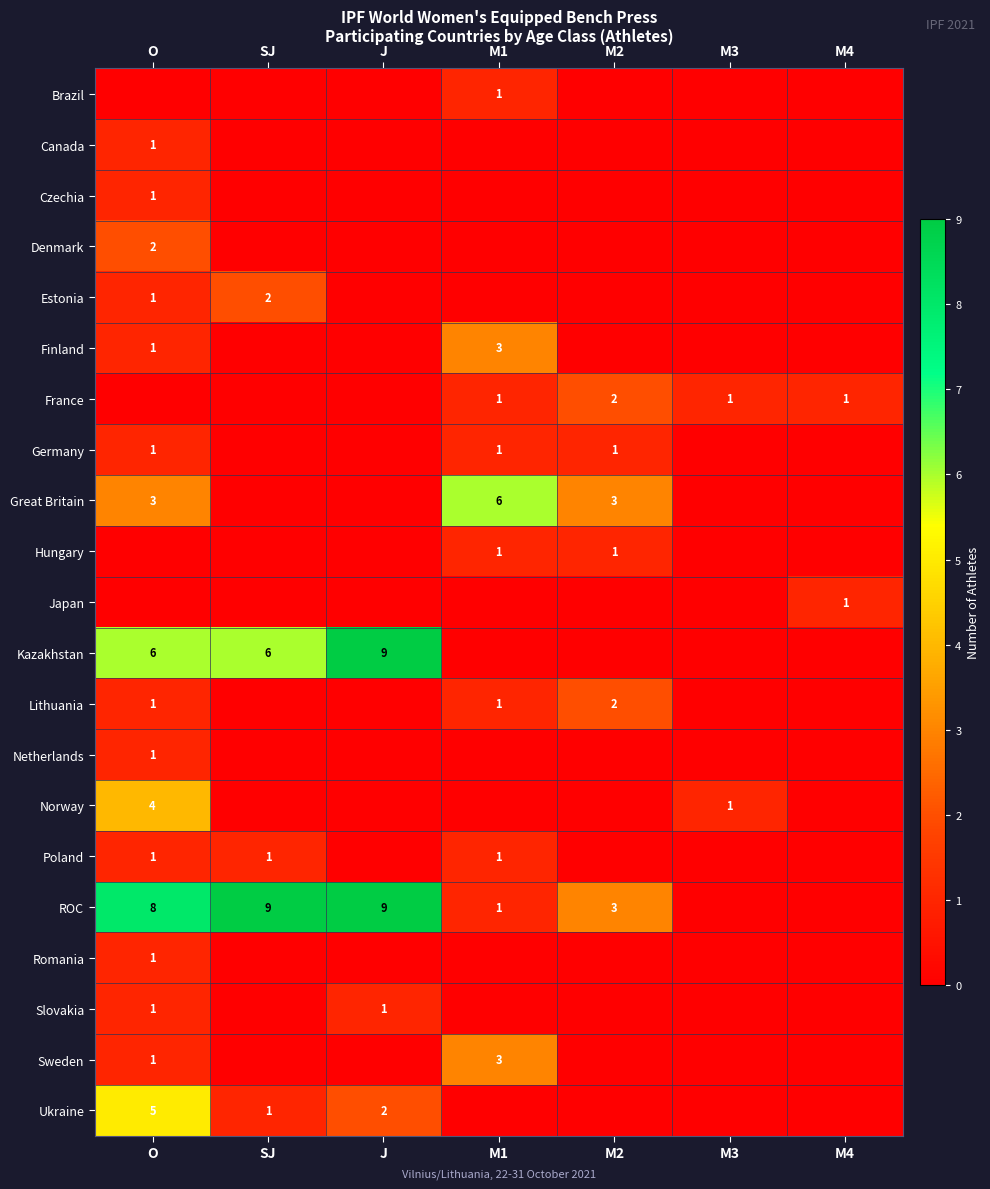

True or false: Estonia has a value of 3 at SJ.

False